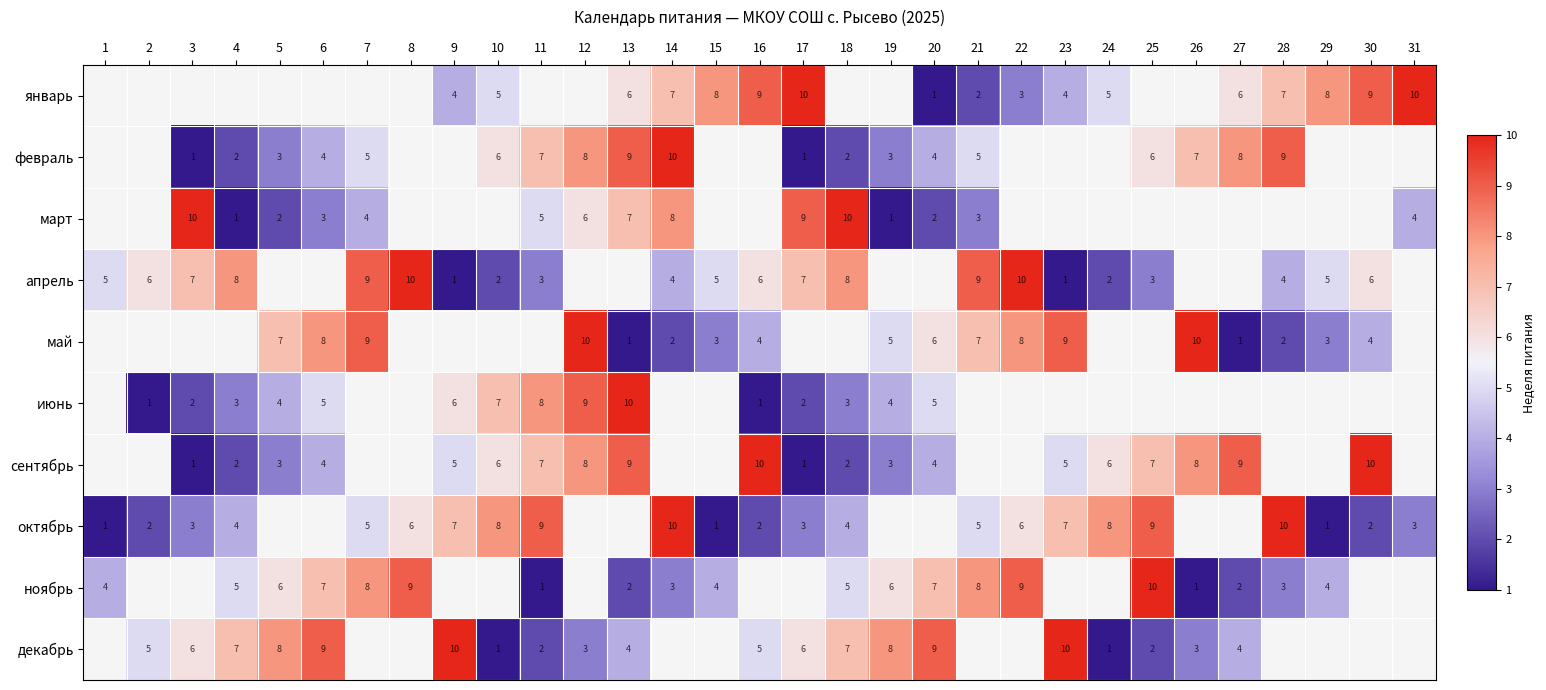

True or false: январь has a value of 10 at 17.

True